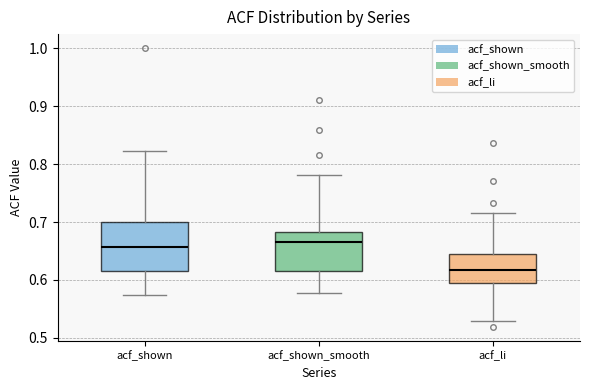

Which box has the lowest median line?

acf_li